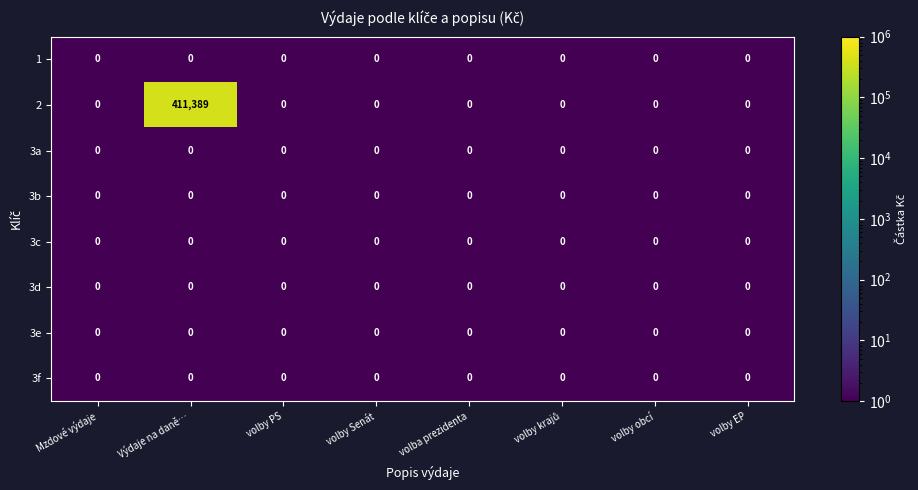

Which category has the highest value in the 2 series?

Výdaje na daně…